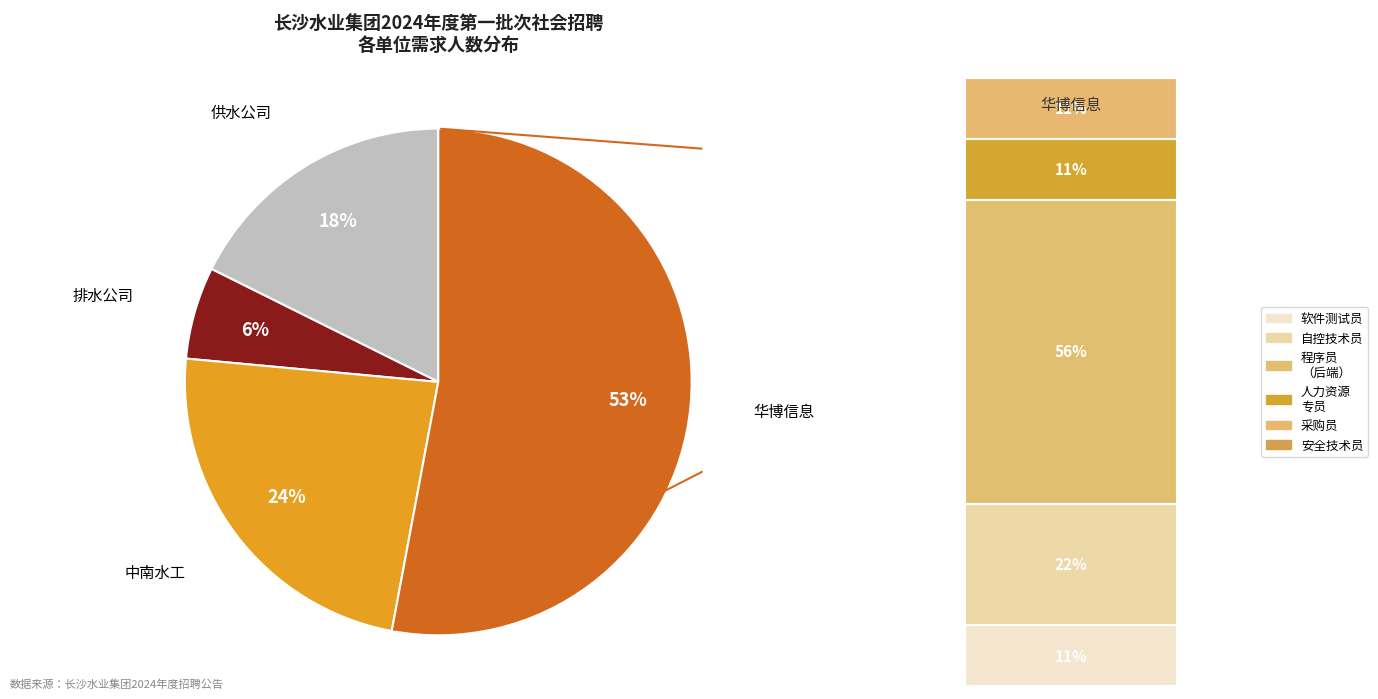

To the nearest percent, what is the difference between the largest and smallest slice percentages?

47%